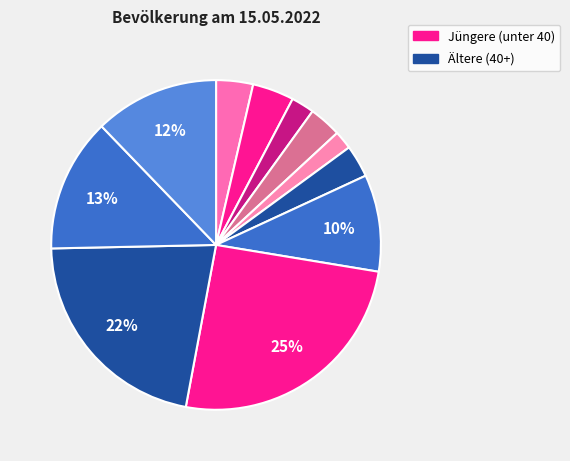

How many segments does this pie chart have?

11